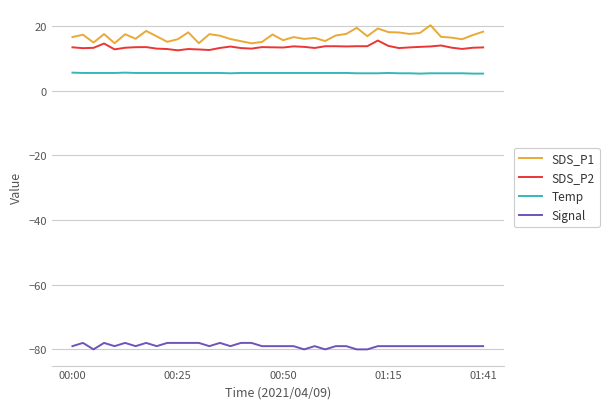

What is the highest value of the Signal series?

-78.0